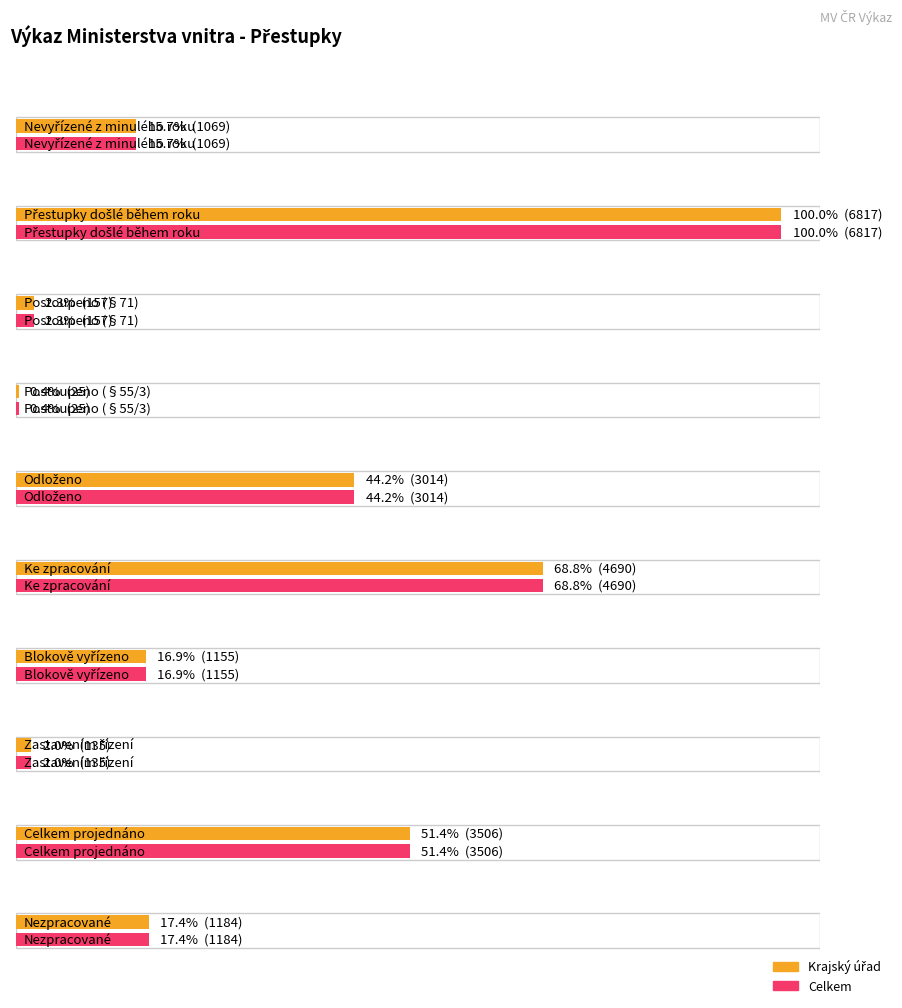

Which series changed the most between 12 and 18?

Krajský úřad